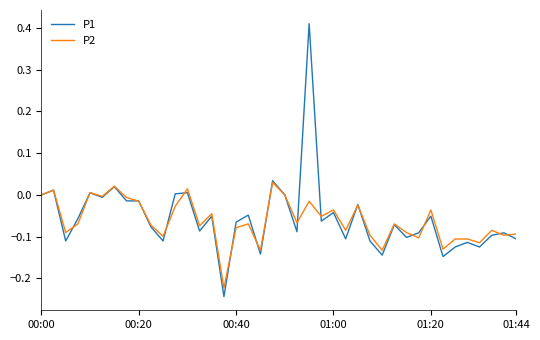

Which series has the widest spread of values?

P1